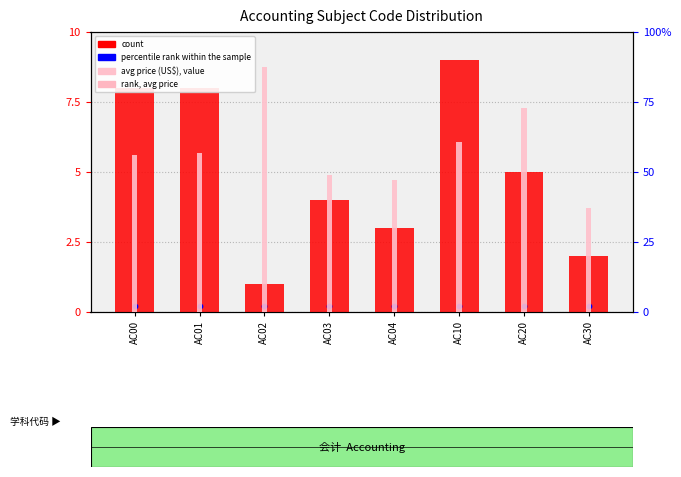

Is the value of avg price (US$) at AC01 greater than the value of count at AC10?

Yes